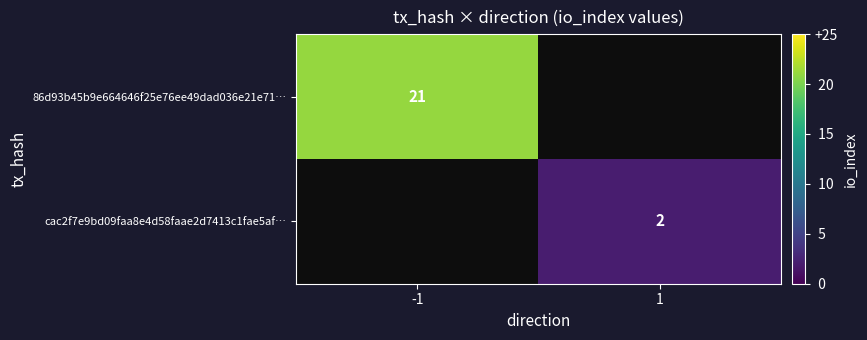

Is it true that cac2f7e9bd09faa8e4d58faae2d7413c1fae5af… equals 2 at 1?

True